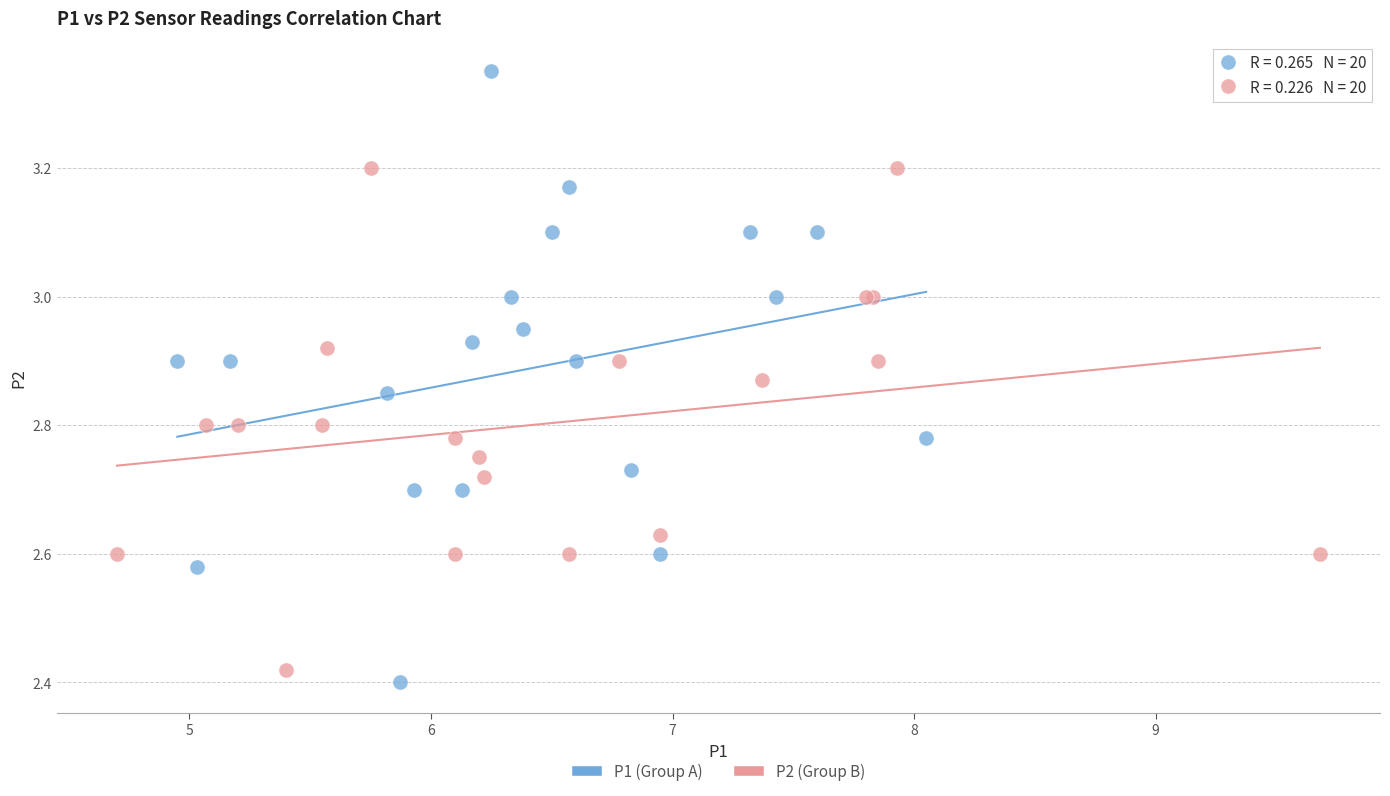

Which series has the widest spread of Y values?

P1 (Group A)